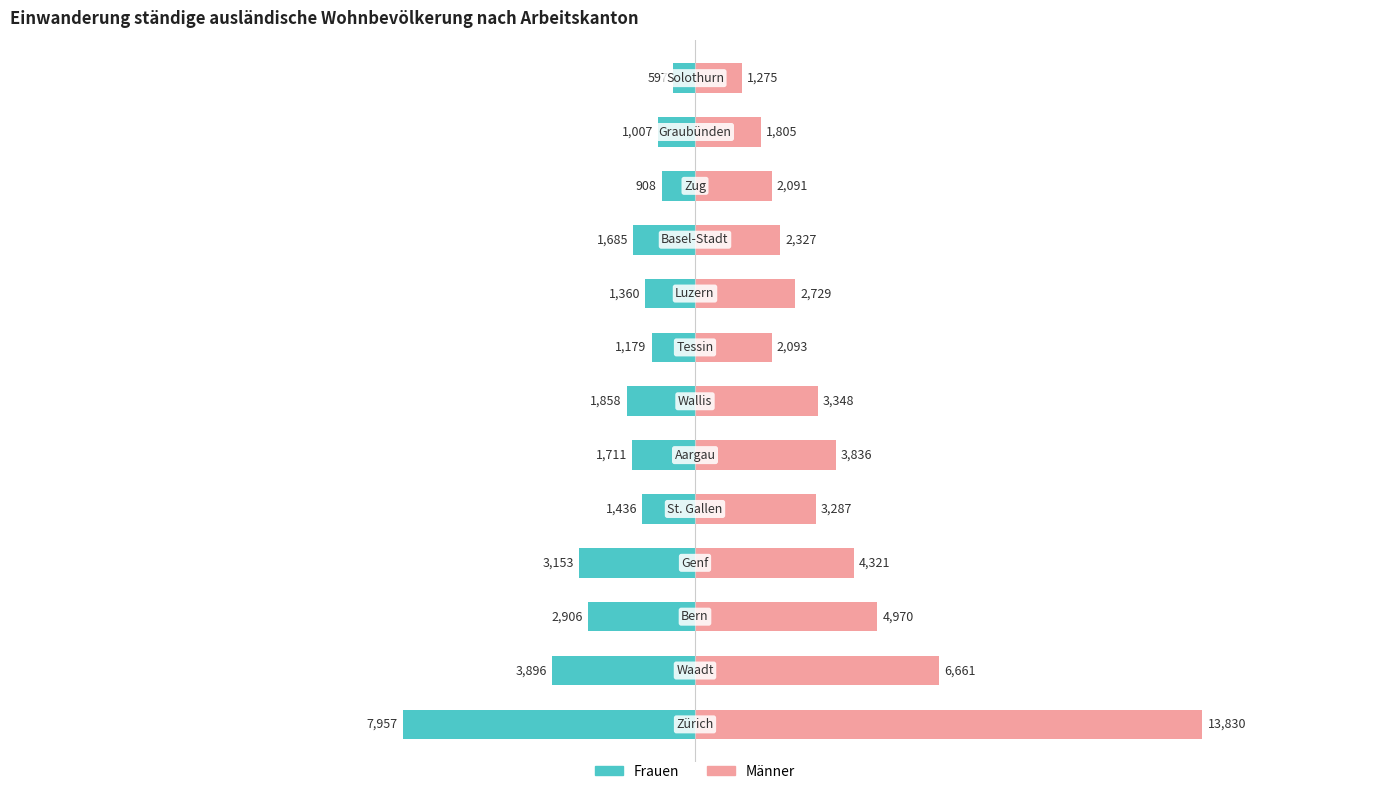

What position from the left is 0?

5